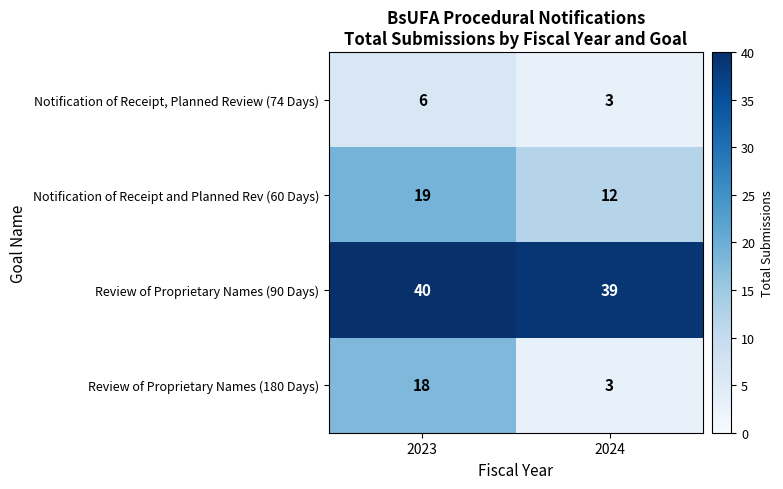

What is the sum of all Review of Proprietary Names (90 Days) values?

79